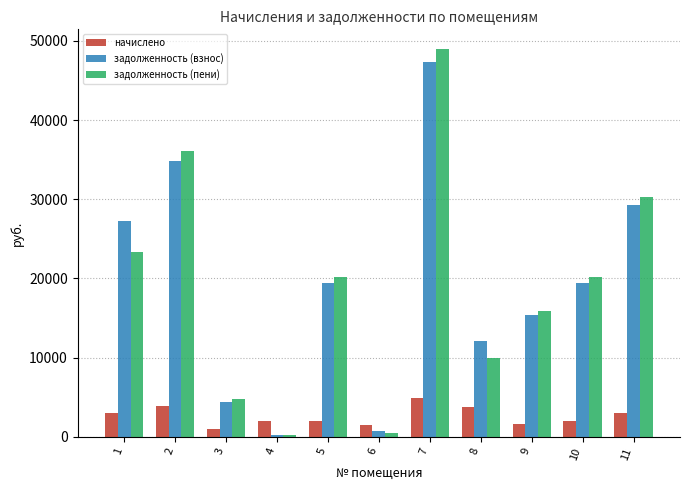

What is the maximum value shown in the chart?

48998.8